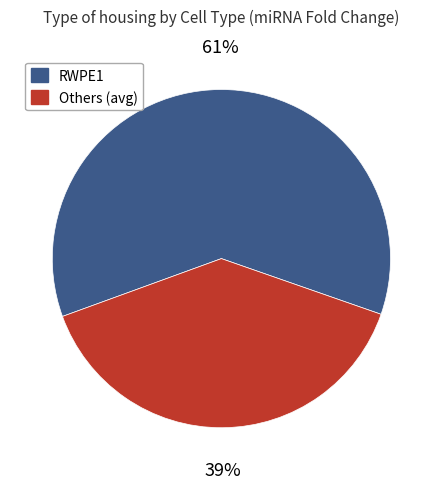

Count the number of slices in the pie.

2